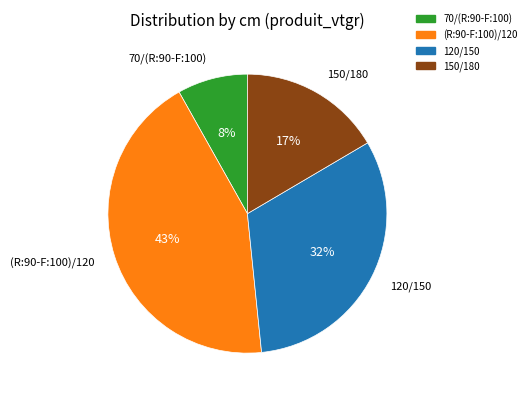

Combined, do 120/150 and 70/(R:90-F:100) account for over 50%?

No